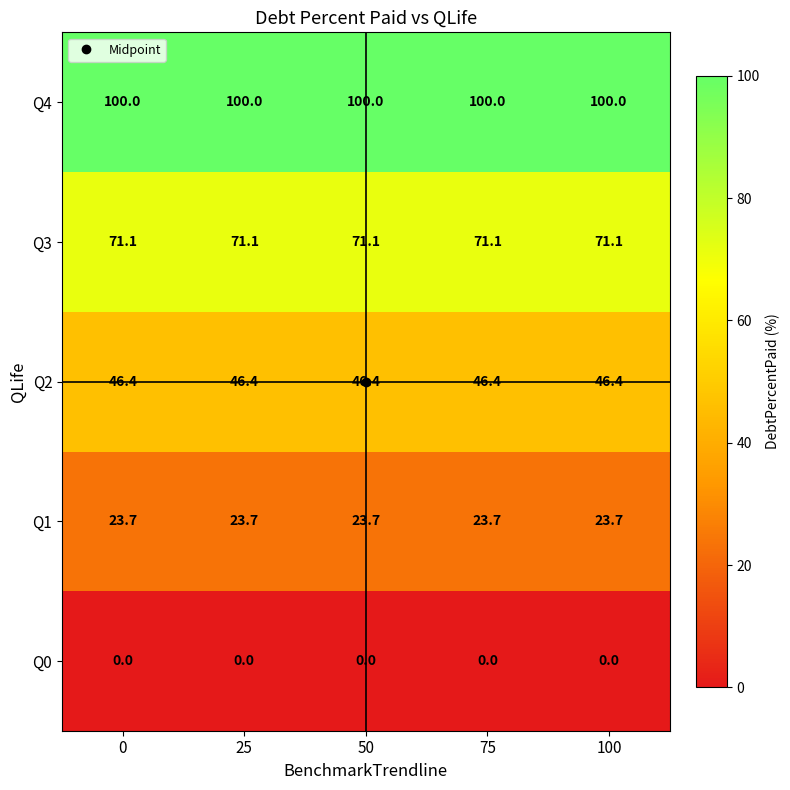

Is it true that Q1 equals 23.7 at 75?

True